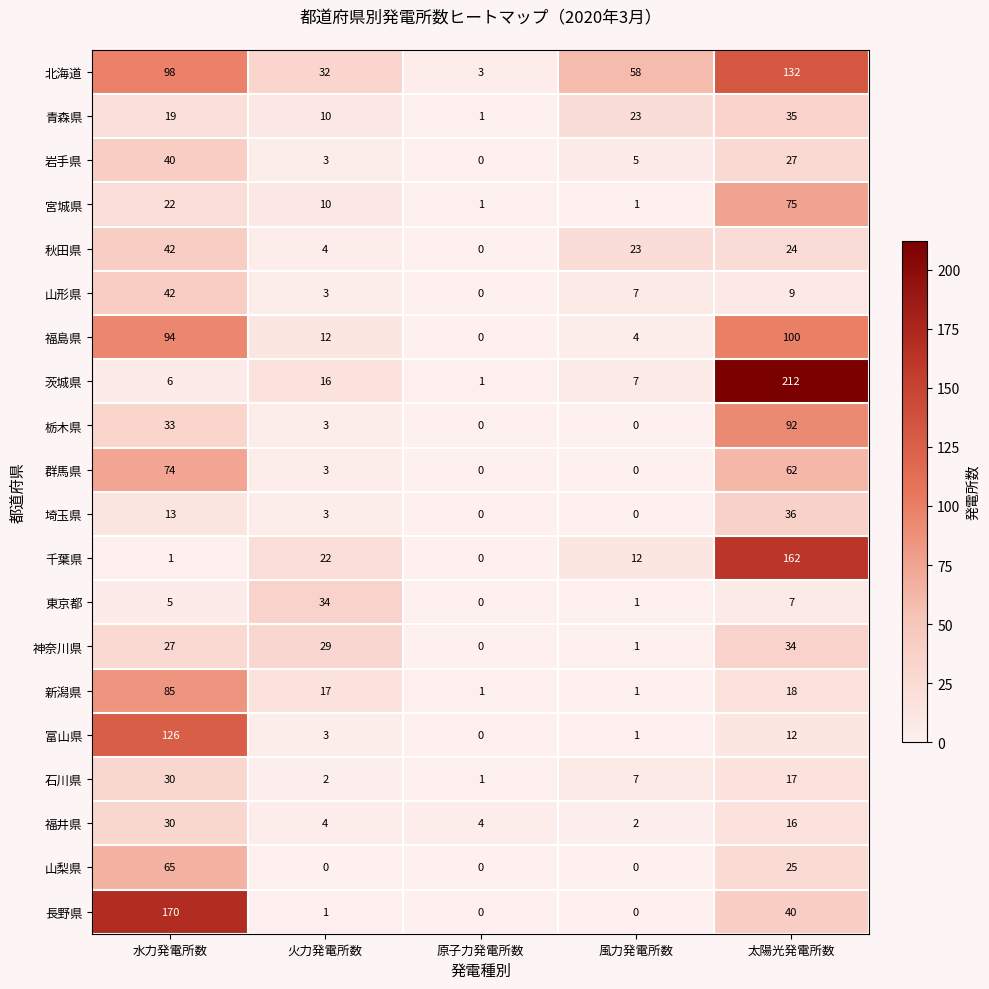

What is the difference between the second highest and minimum values in the 埼玉県 series?

13